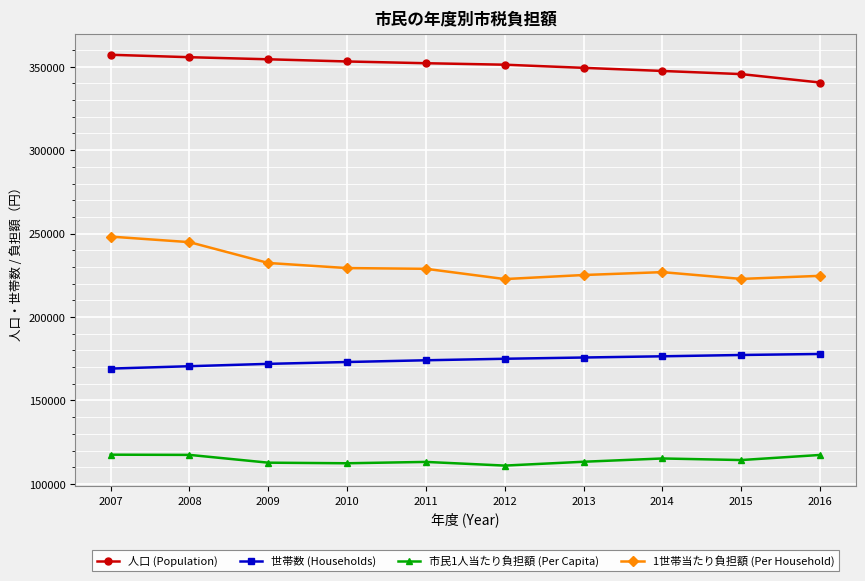

True or false: 1世帯当たり負担額 (Per Household) and 市民1人当たり負担額 (Per Capita) cross at least once.

False